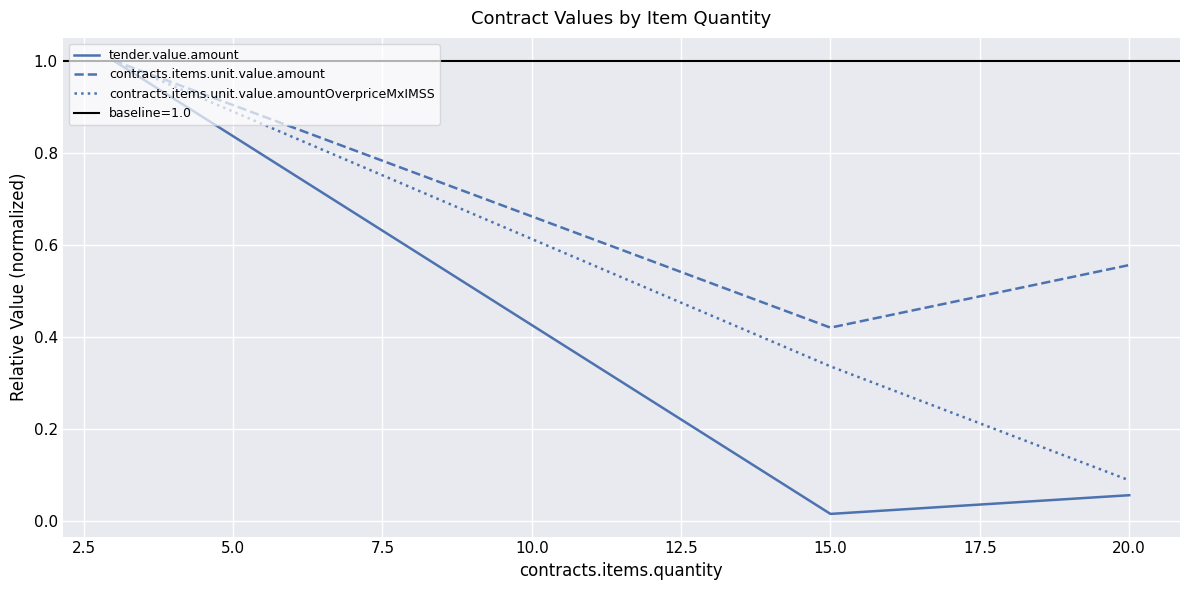

How many series are shown in this chart?

3